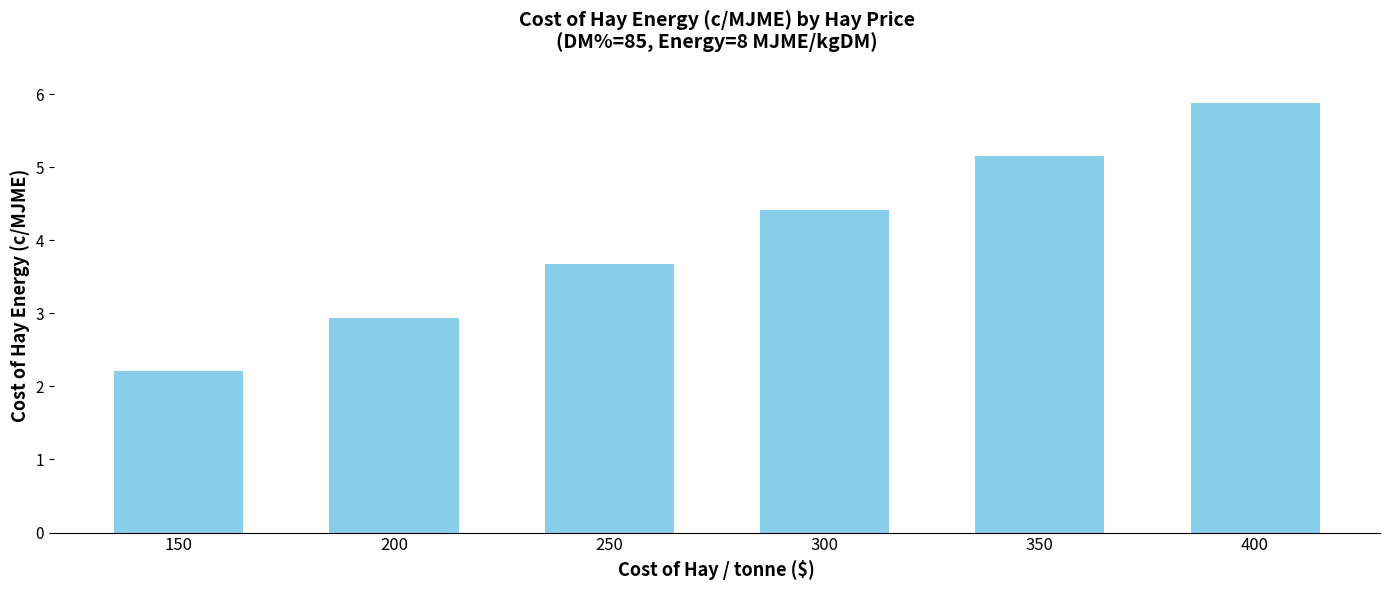

What is the maximum value shown in the chart?

5.9